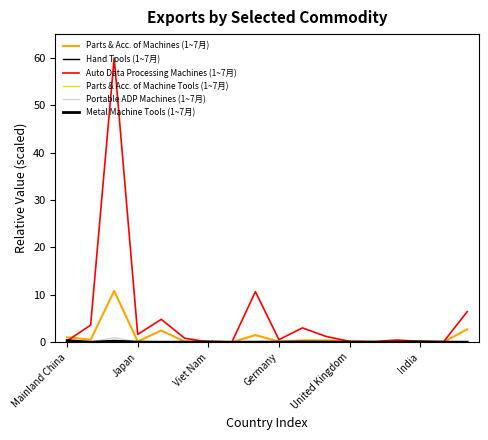

How many lines are shown in the chart?

6